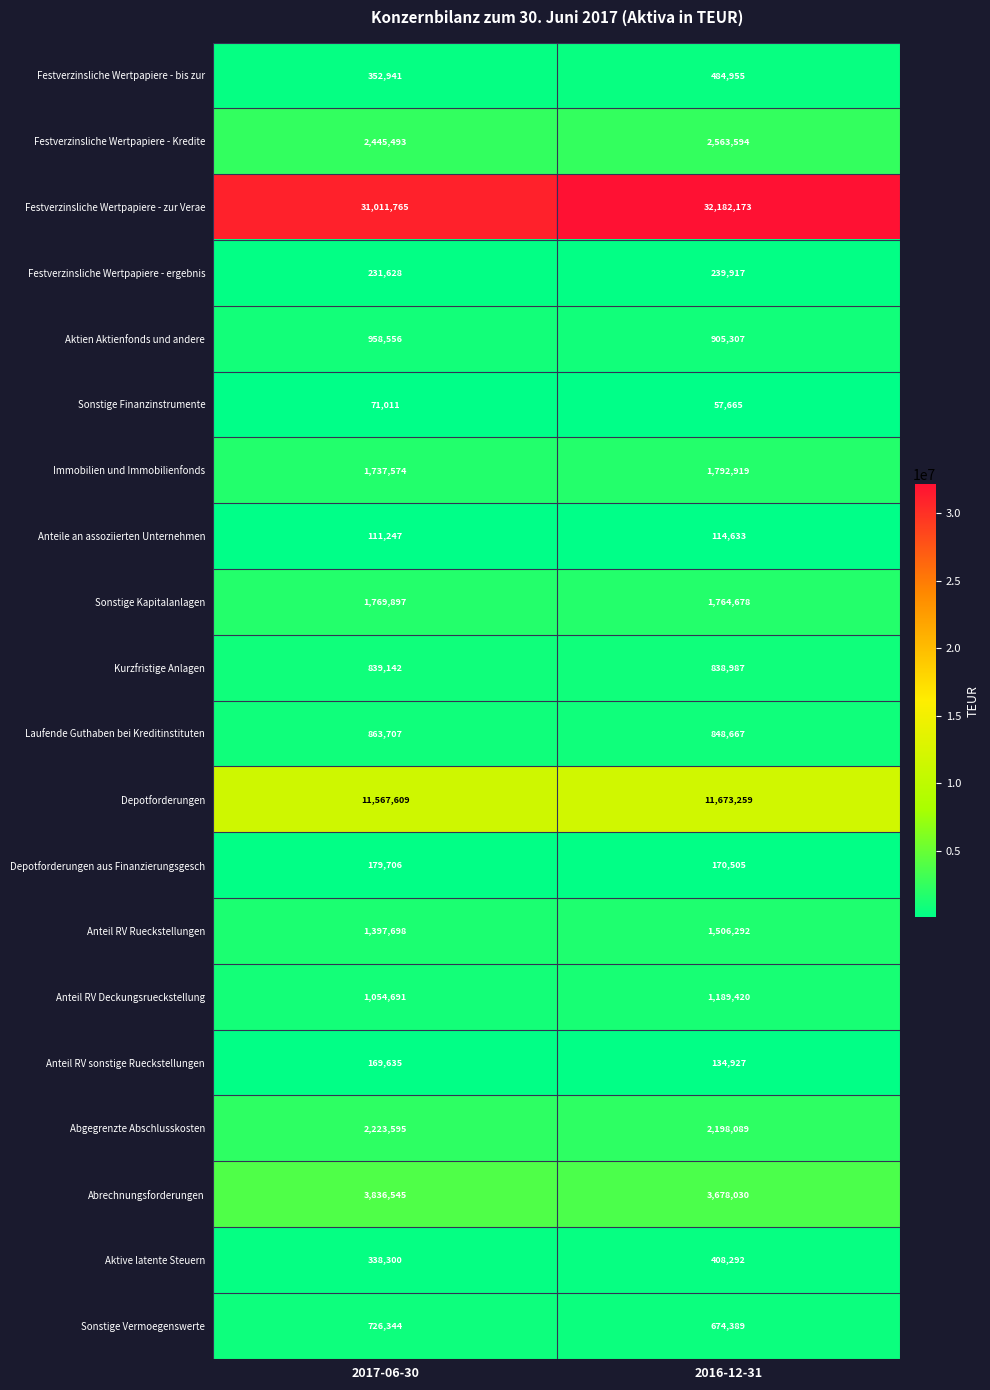

What is the maximum value shown in the chart?

32182173